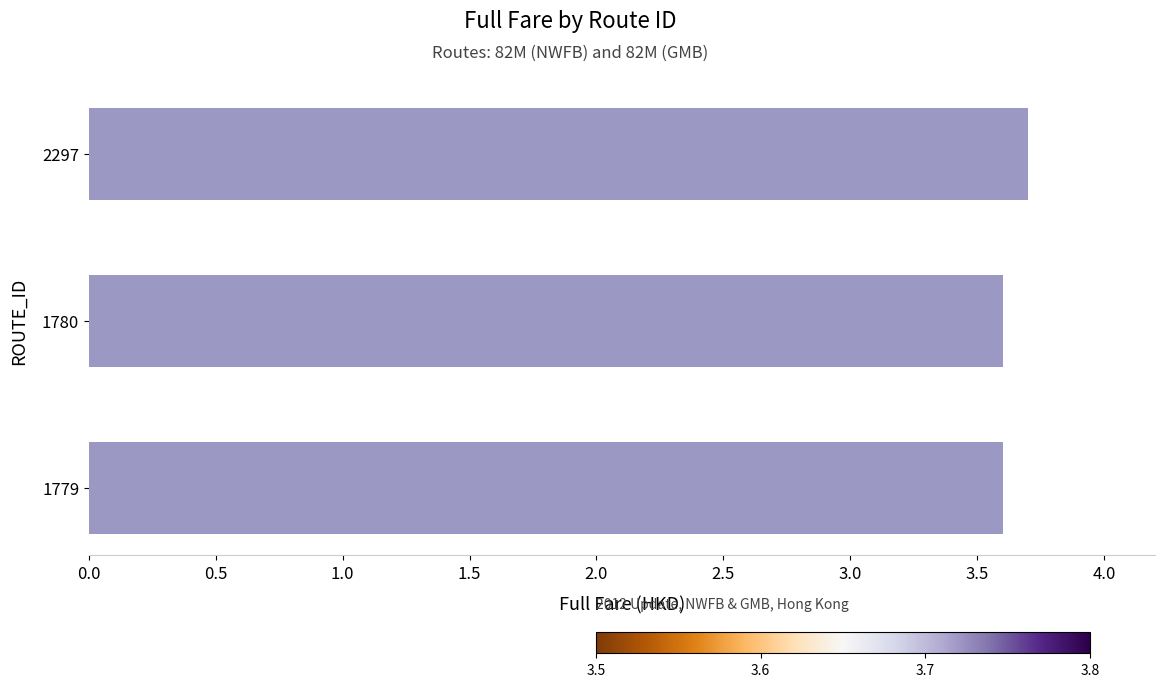

Reading bottom to top, list all the values displayed in this chart.

1779=3.6	1780=3.6	2297=3.7